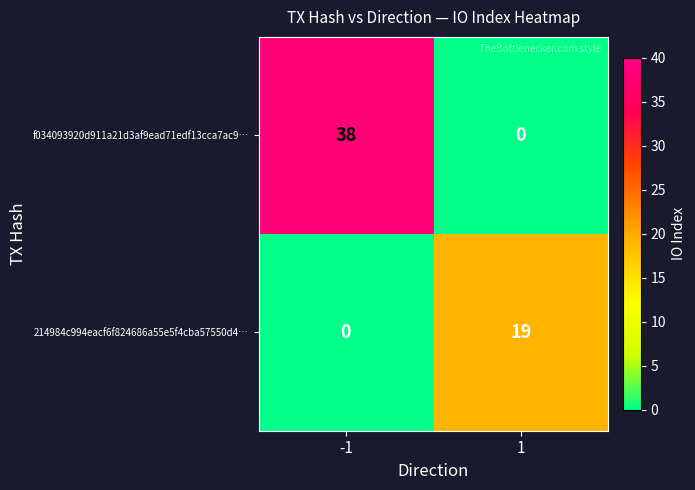

How many series are shown in this chart?

2